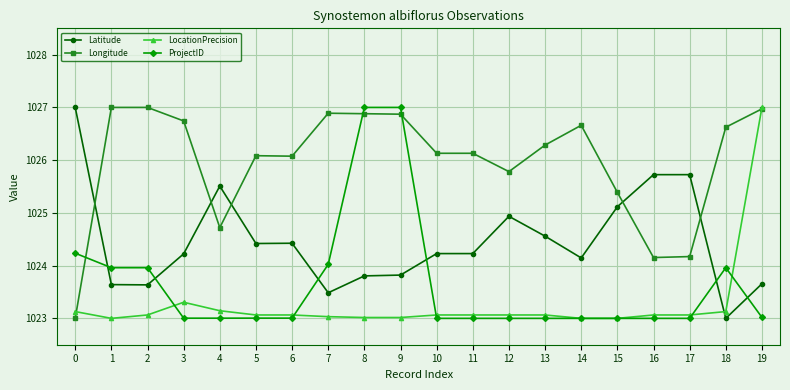

At which category does LocationPrecision reach its first local peak?

3